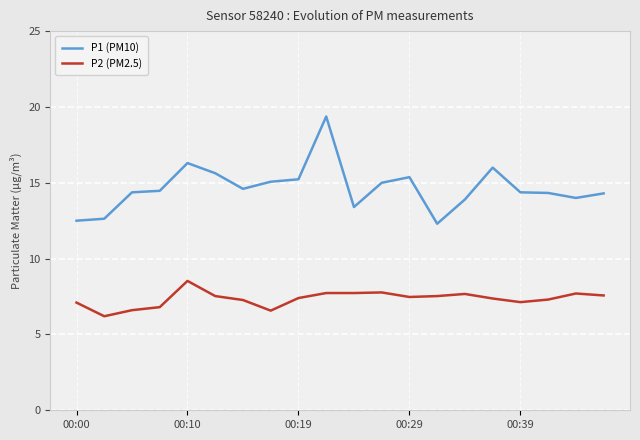

True or false: P1 (PM10) and P2 (PM2.5) cross at least once.

False